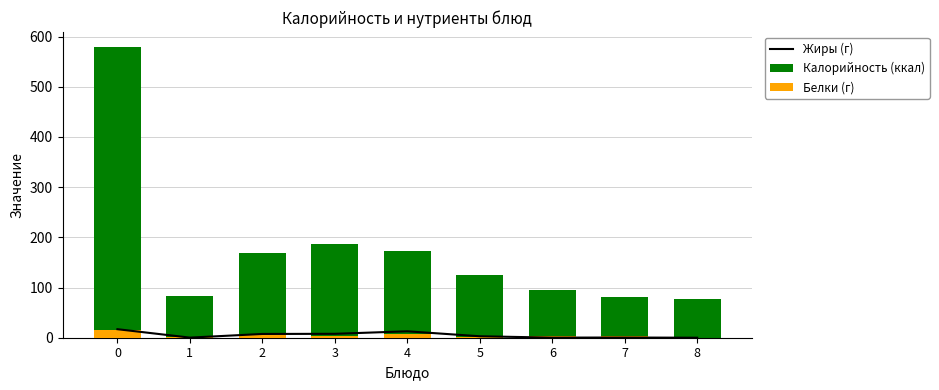

The Жиры (г) series shows 0.2 at 1. True or false?

True